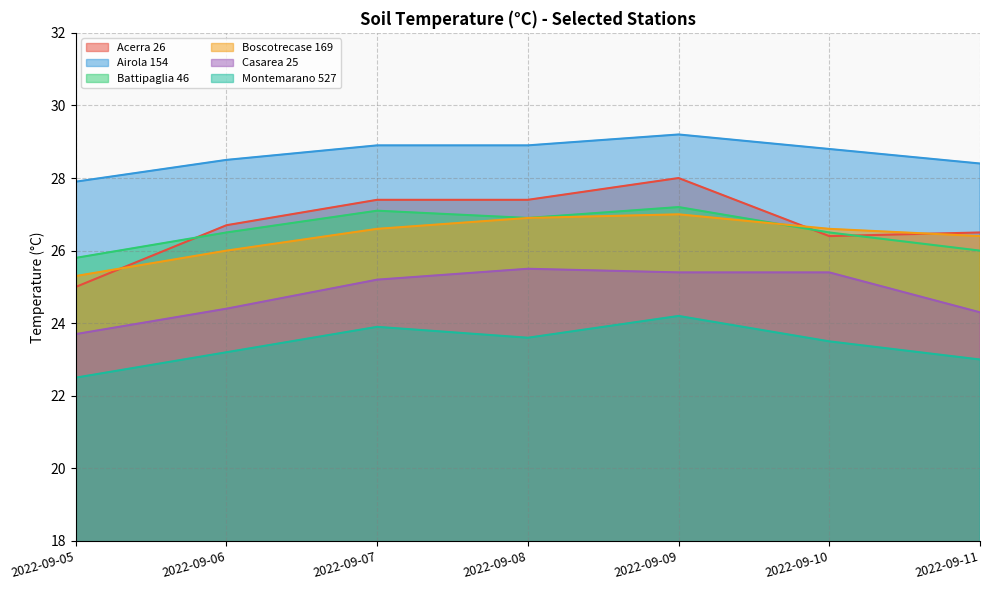

How many values in the Boscotrecase 169 series are below 26?

1